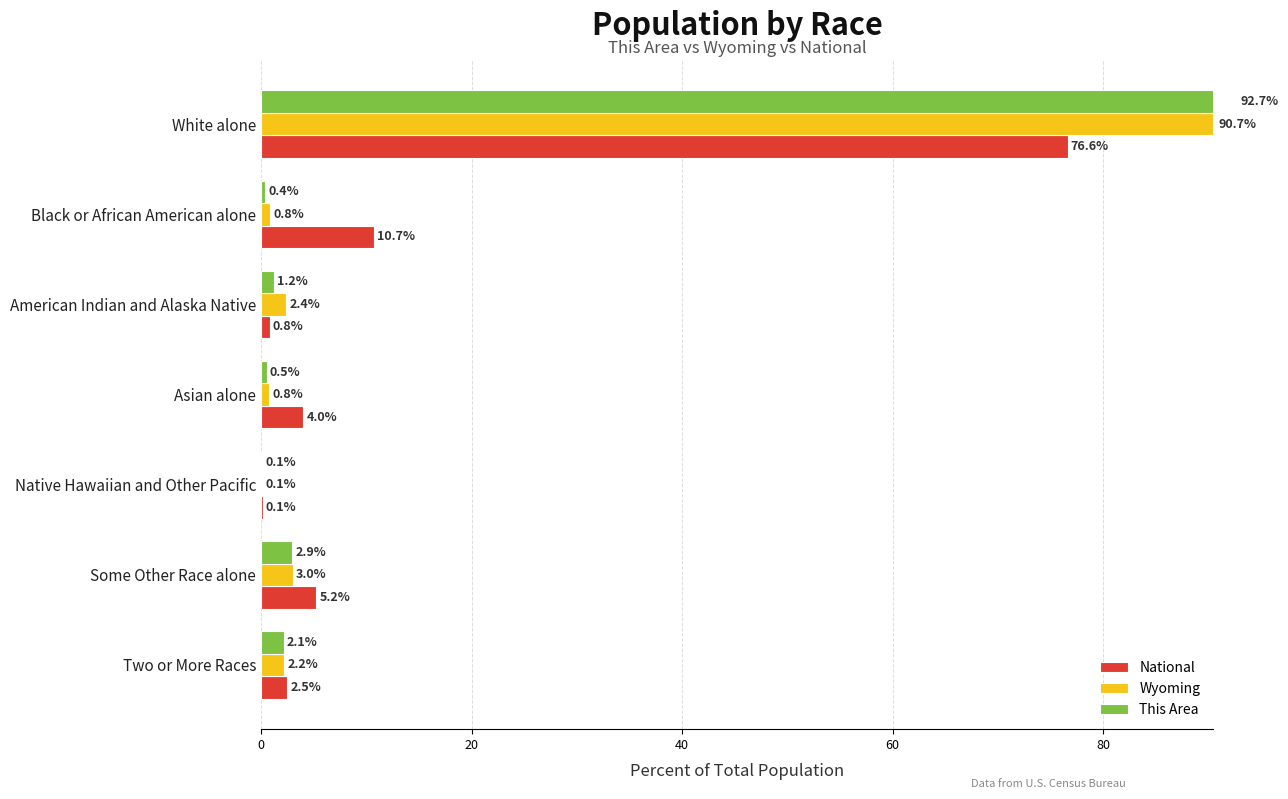

Is it true that Wyoming equals 2.2 at Two or More Races?

True